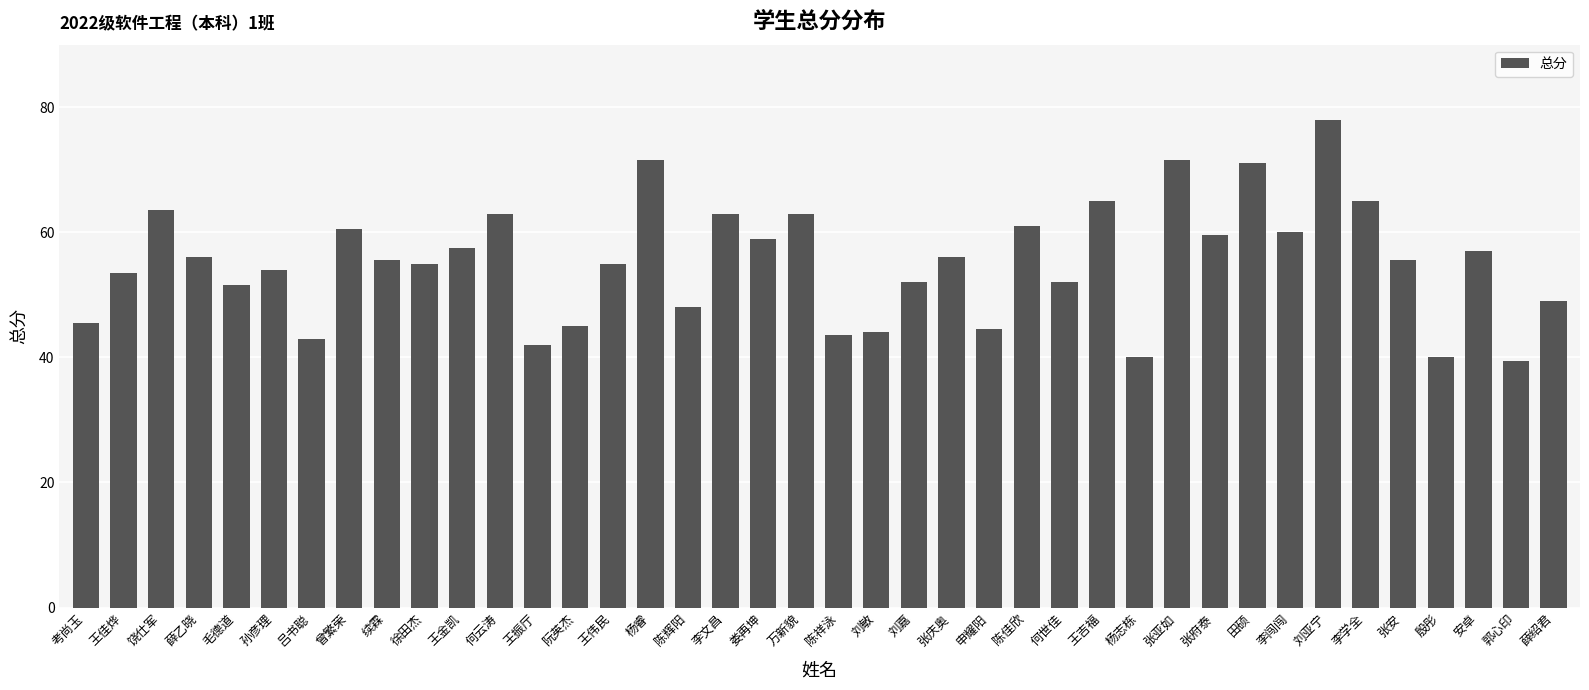

What is the average value?

55.2